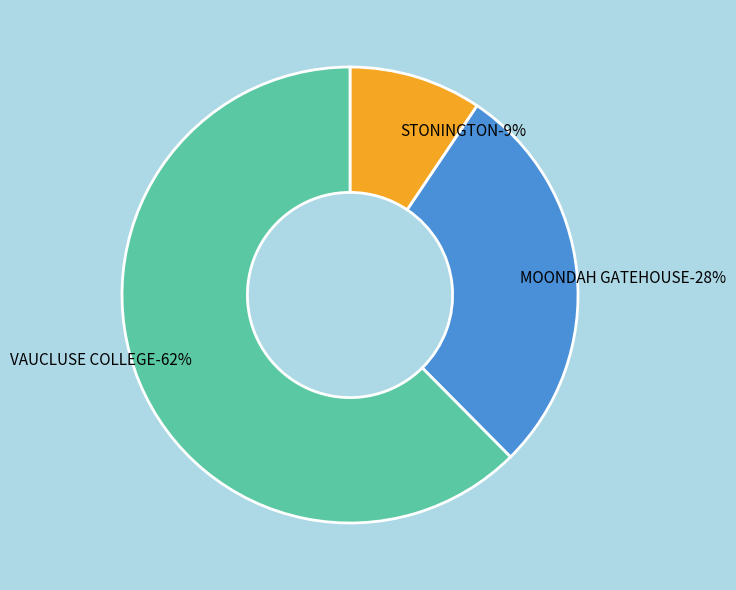

How many slices are in this pie chart?

3